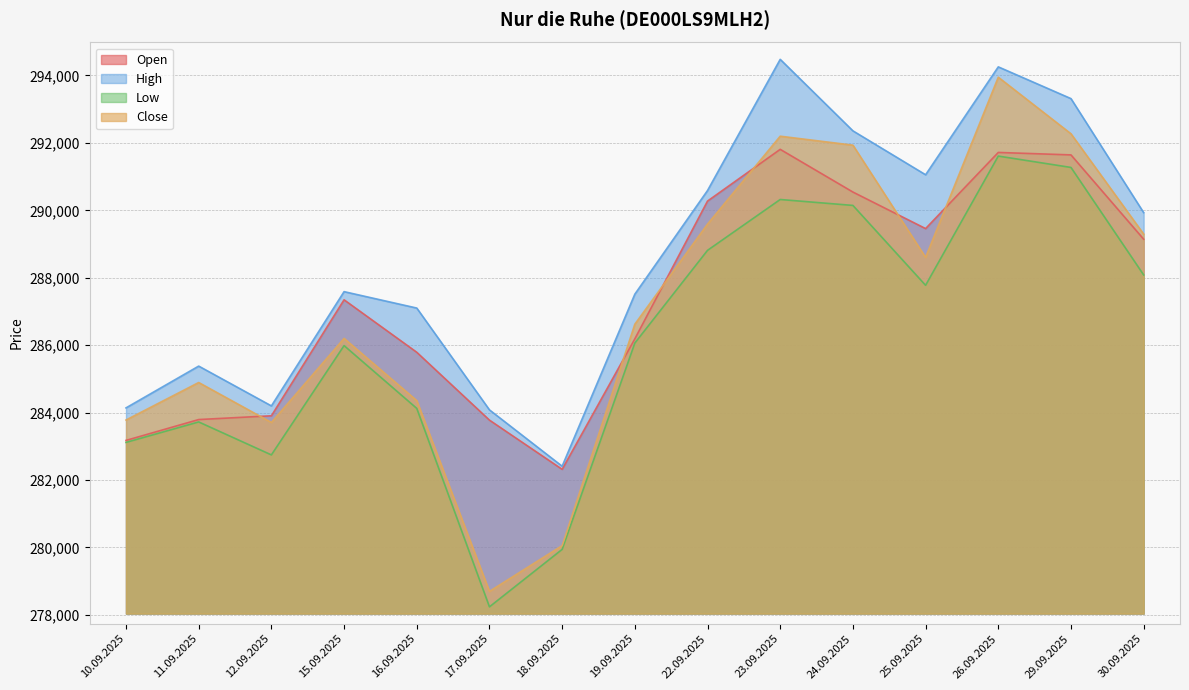

What is the label of the 2nd point from the left?

11.09.2025